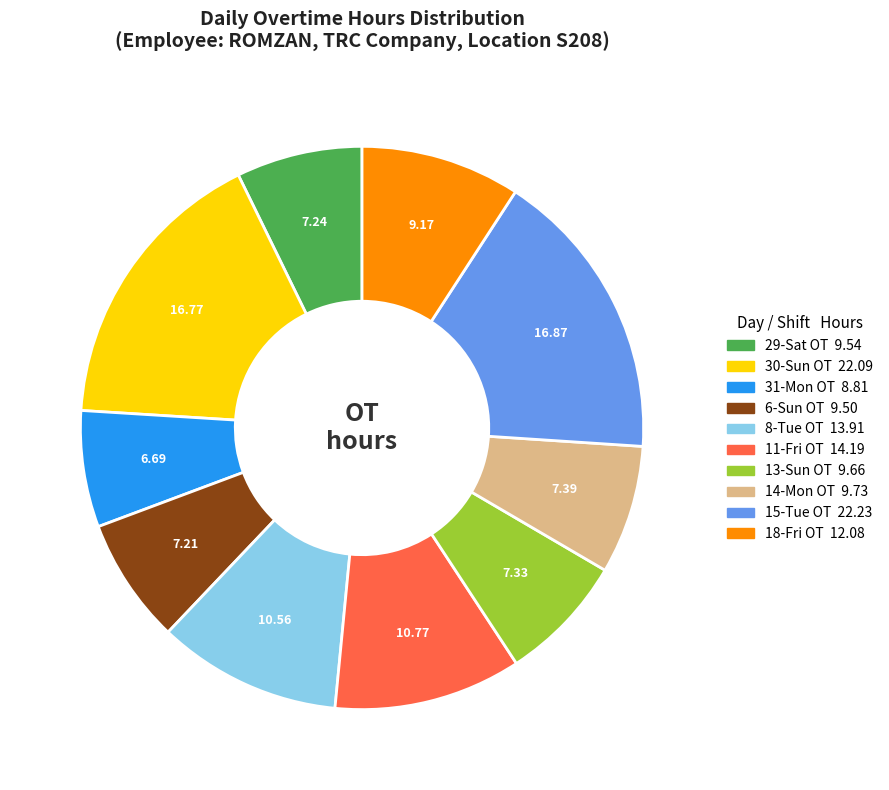

Does 18-Fri OT account for over 50% of the chart?

No